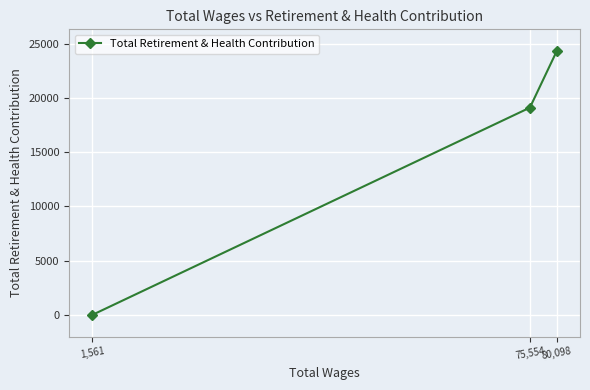

What is the greatest value displayed?

24324